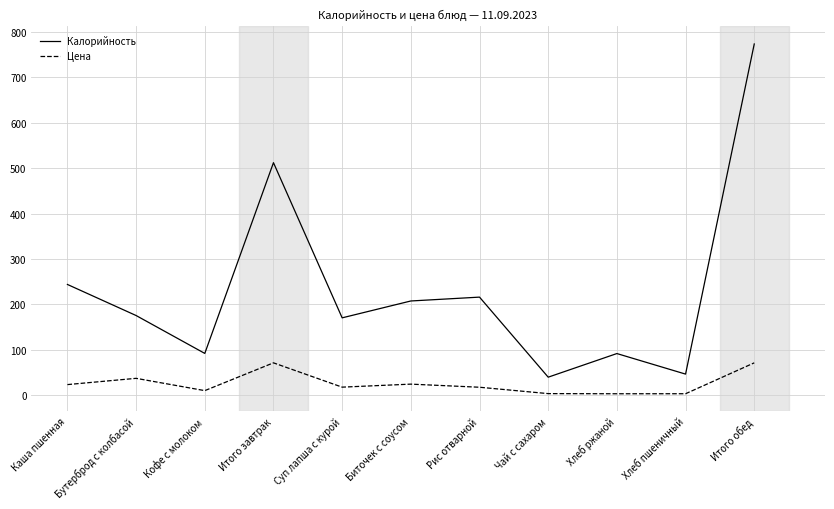

What is the difference between the highest and lowest values at Итого завтрак?

440.3